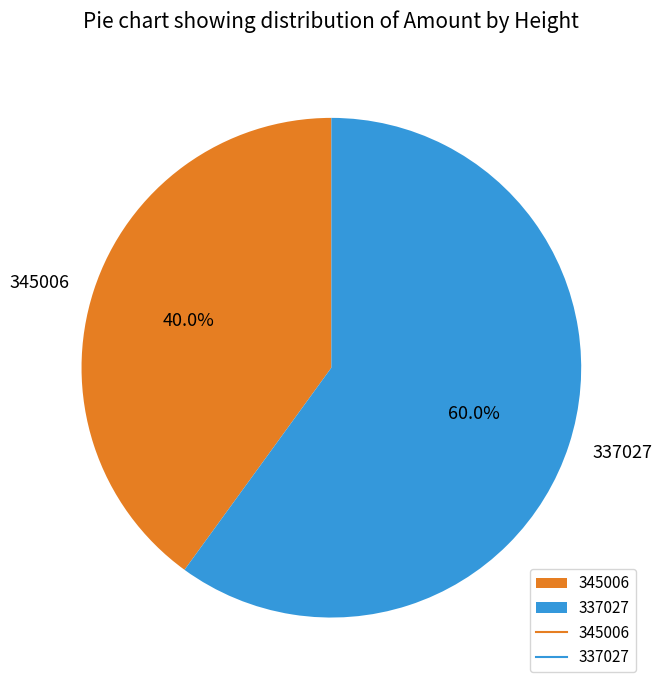

To the nearest percent, what percentage of the pie is 337027?

60%